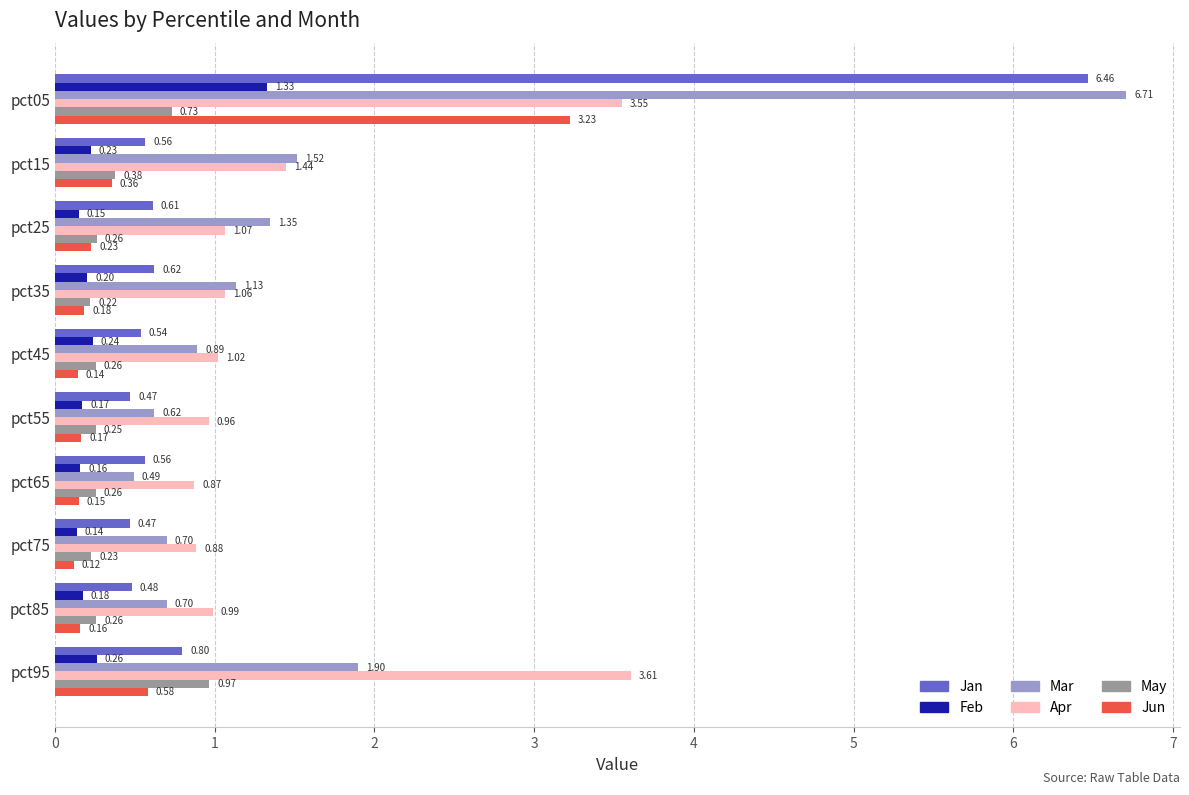

What is the difference between the Jun values at pct75 and pct05?

3.1